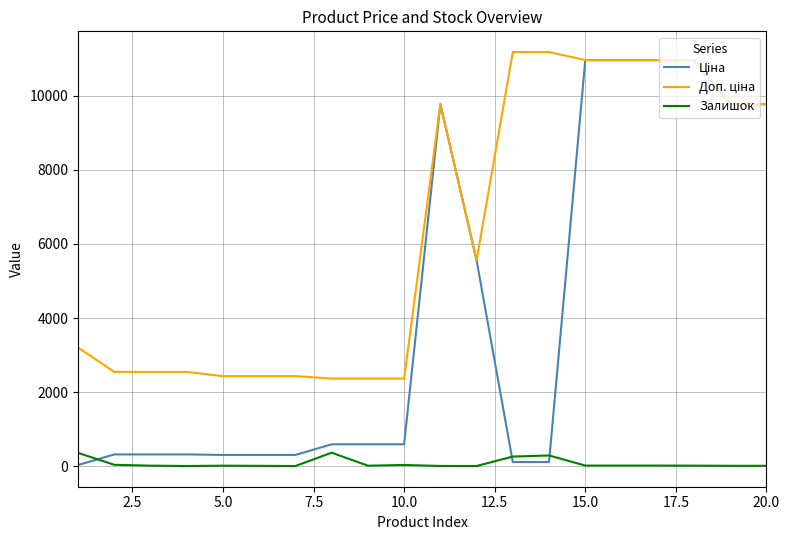

What is the greatest value displayed?

11182.0